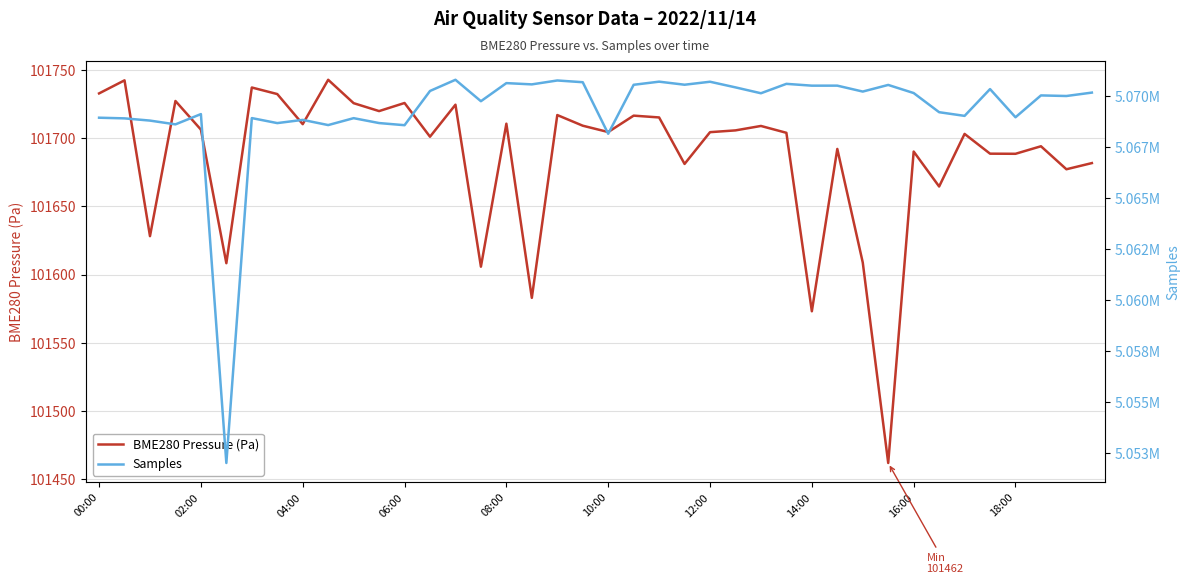

What is the maximum value for BME280 Pressure (Pa)?

101742.9